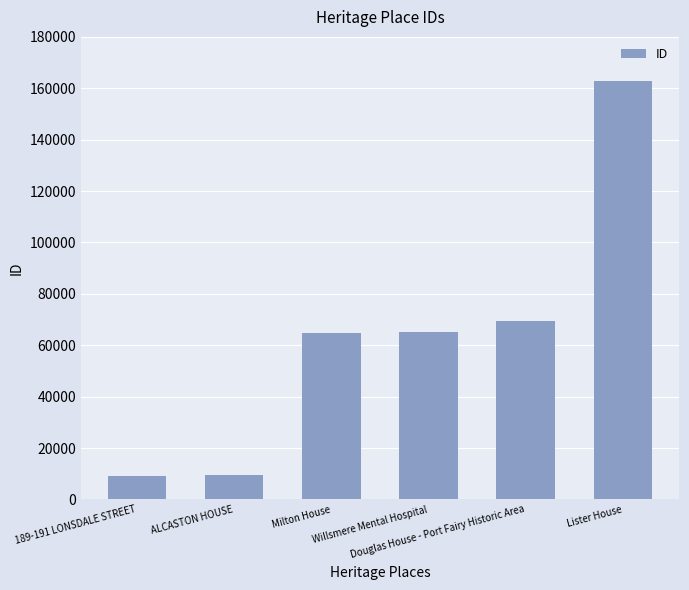

At which label is the value closest to 86080?

Douglas House - Port Fairy Historic Area